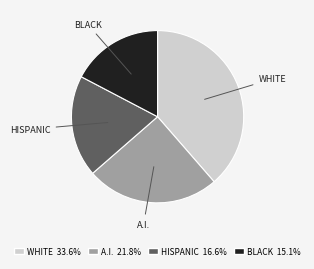

Is there a majority slice in this chart?

No